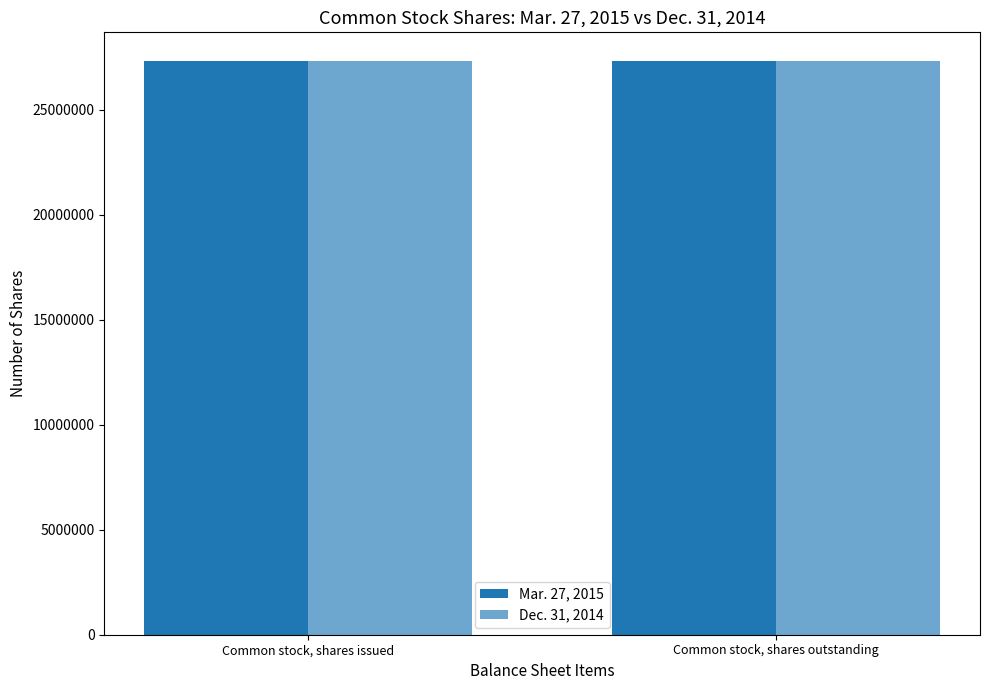

What position from the right is Common stock, shares outstanding?

1